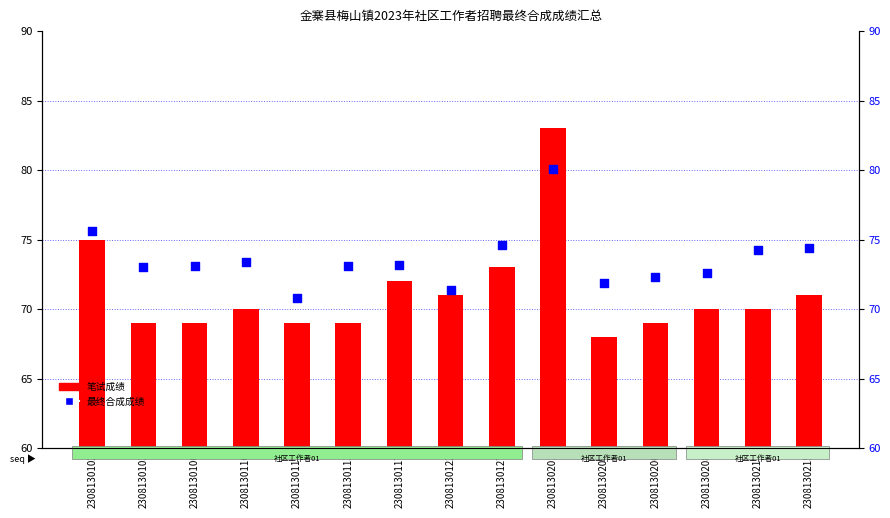

Which series reaches the minimum Y coordinate?

笔试成绩